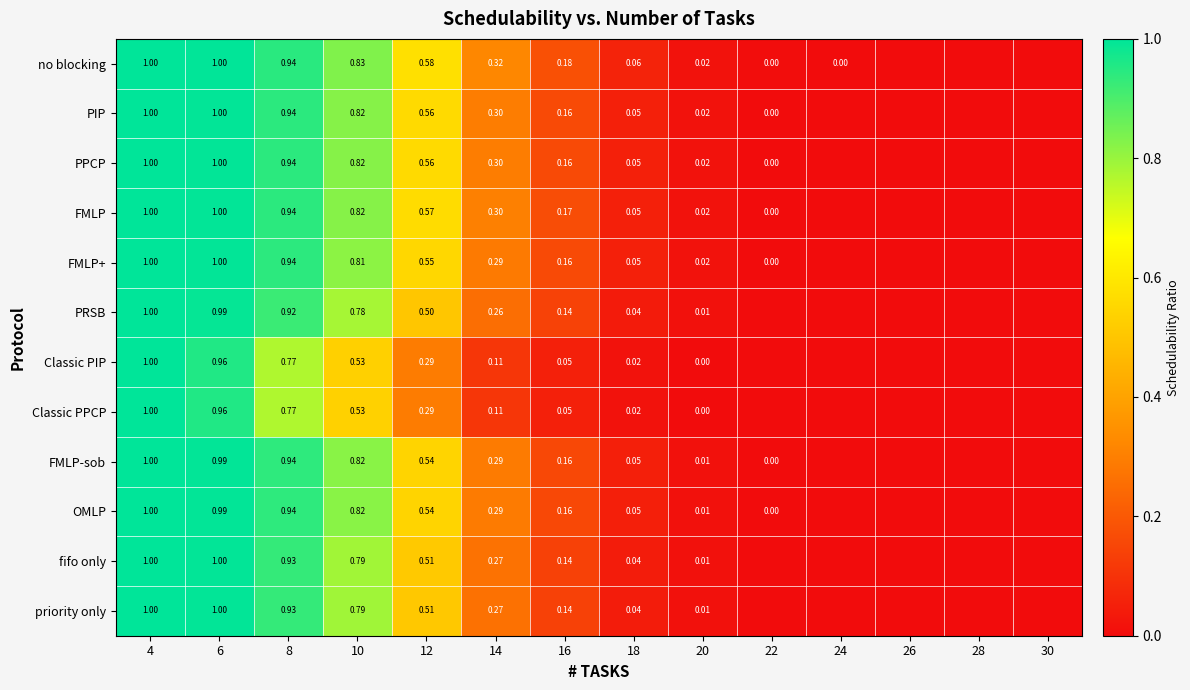

What is the difference between the highest and lowest values at 12?

0.3